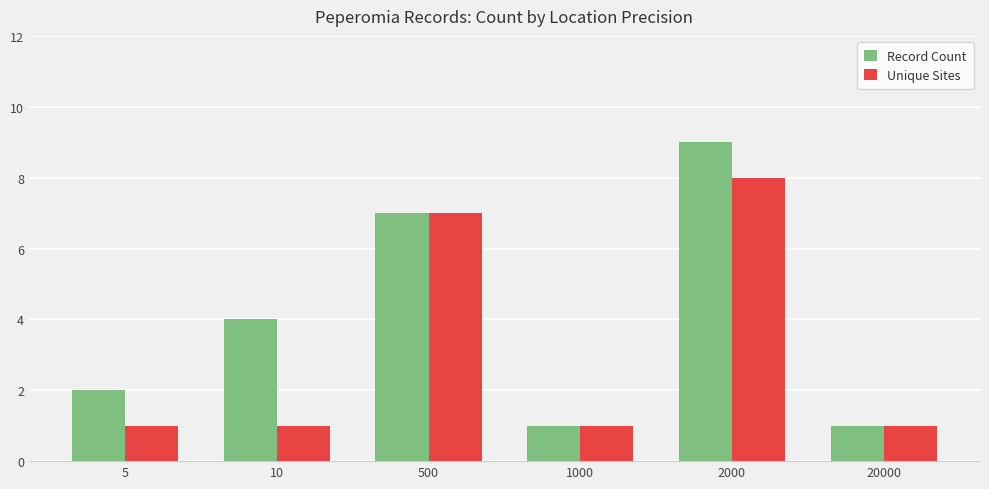

Reading left to right, extract all data points from this chart.

Record Count: 5=2	10=4	500=7	1000=1	2000=9	20000=1
Unique Sites: 5=1	10=1	500=7	1000=1	2000=8	20000=1